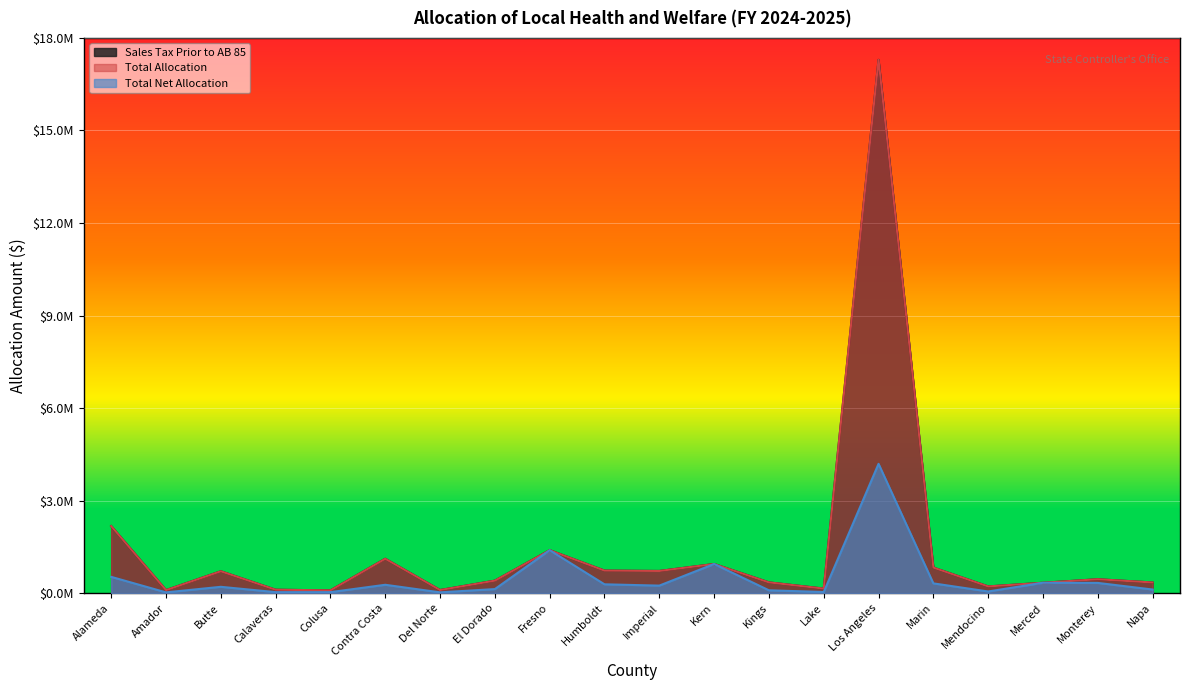

What value does the Total Net Allocation series have at Alameda?

526587.2